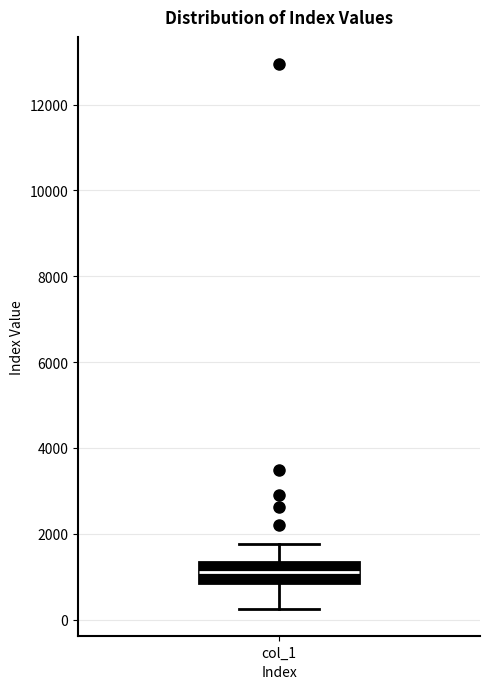

Where does the median line of the box for col_1 sit on the y-axis? The values are not printed on the chart, so give them approximately, as read against the axis.

1200